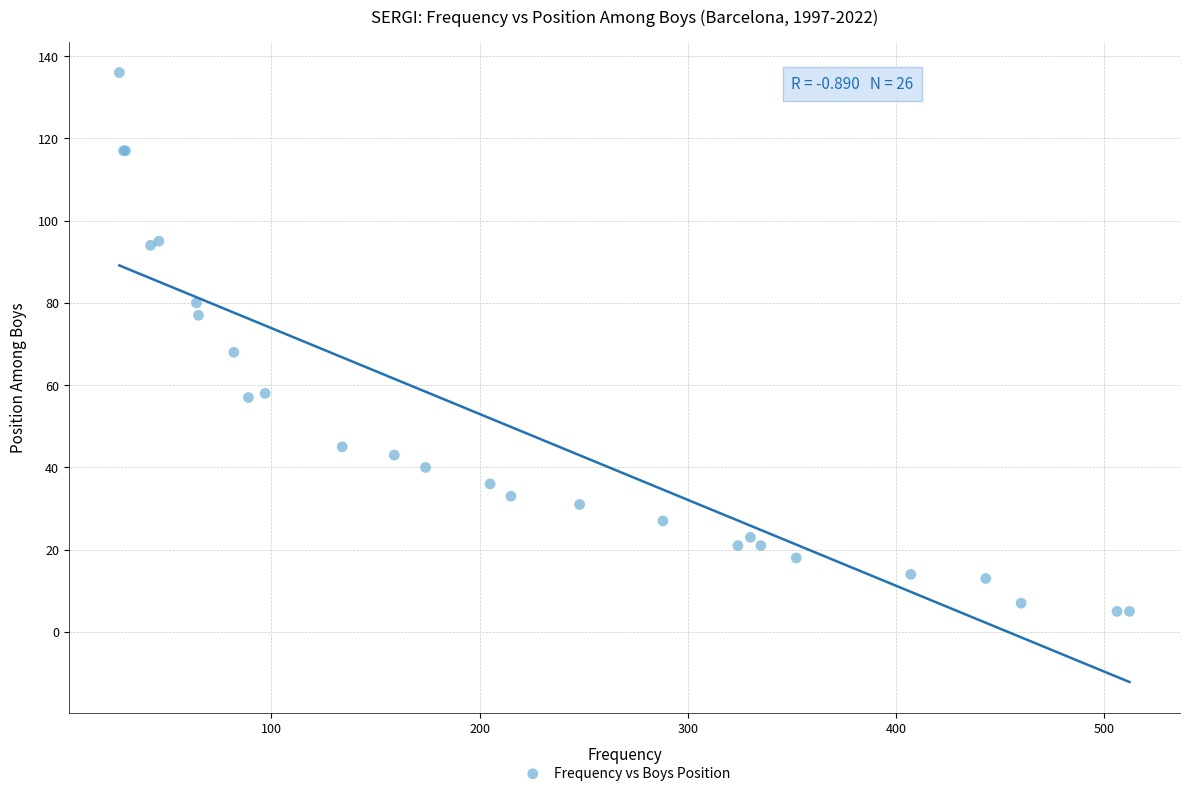

What Y value in the scatter plot is closest to 70?

68